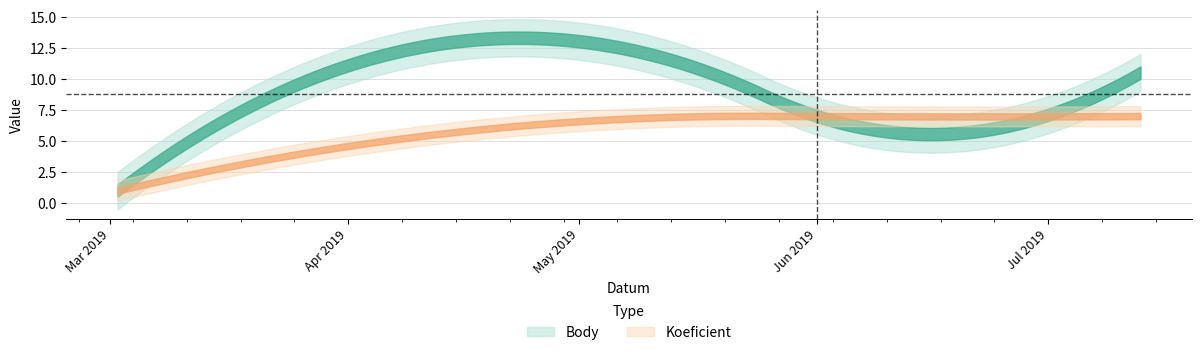

What position from the left is 2019-05-18?

2